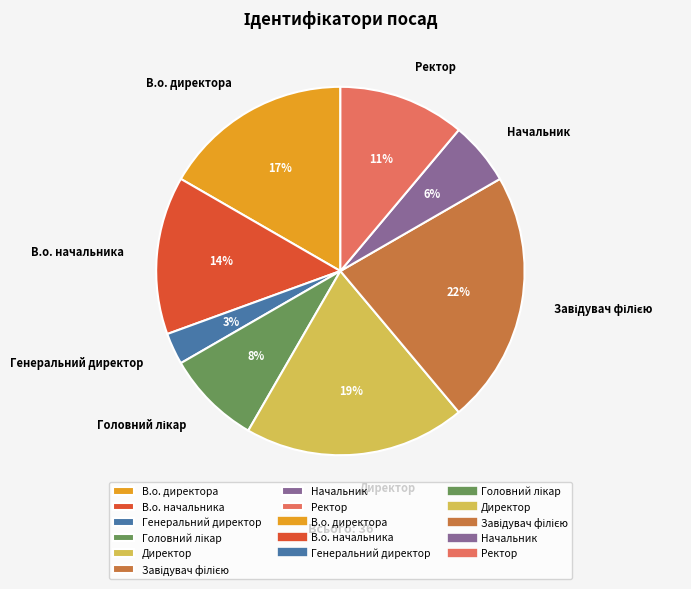

Count the number of slices in the pie.

8